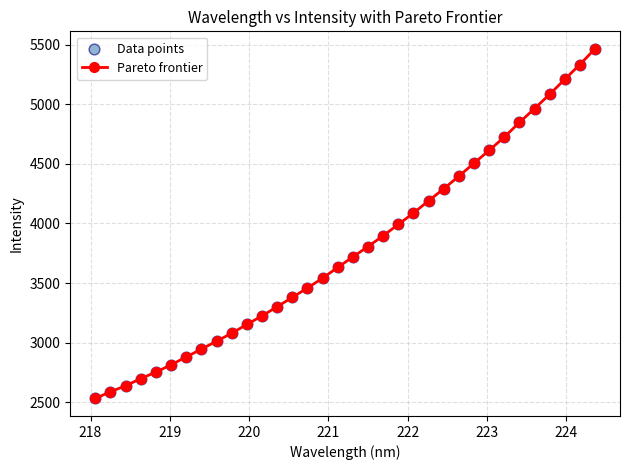

What is the sum of all values?

128741.1